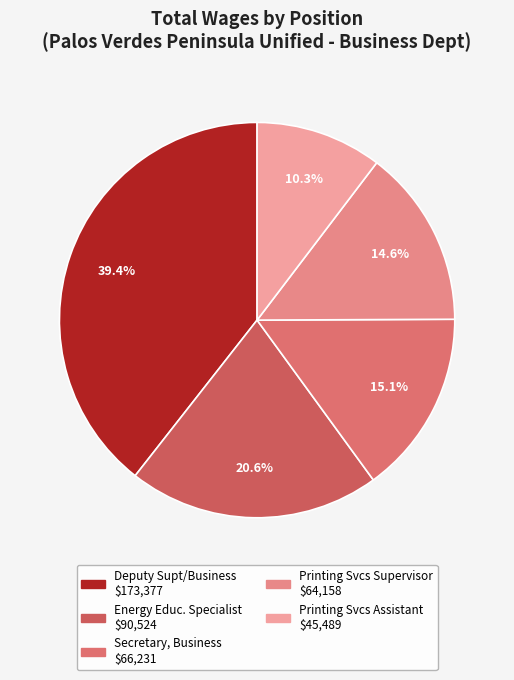

How many segments does this pie chart have?

5